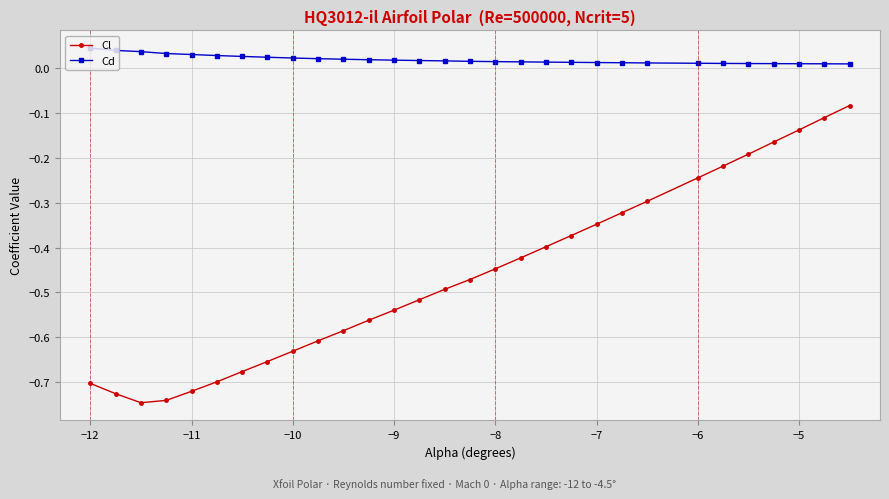

What are all the series names shown in the legend?

Cl, Cd